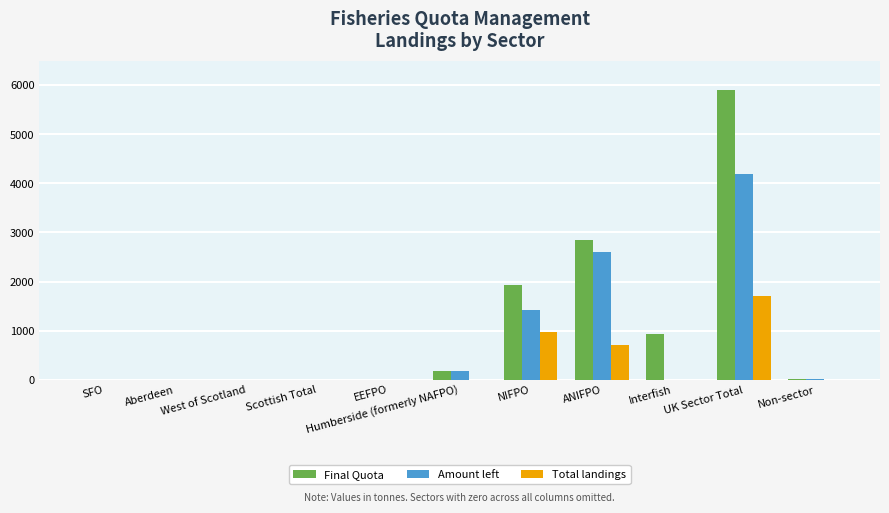

Which series has the largest total across all categories?

Final Quota